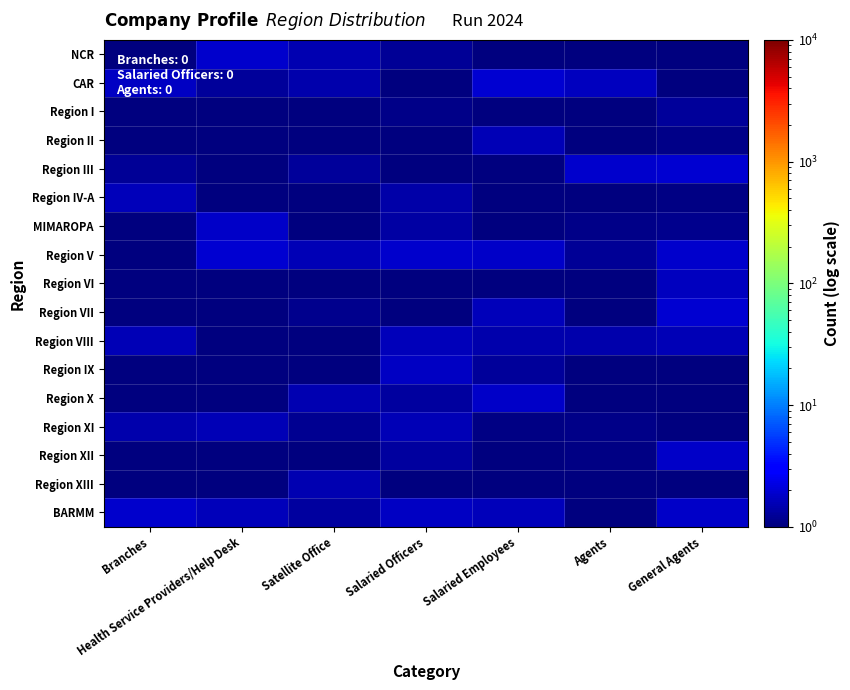

Reading left to right, transcribe all the data shown in this chart.

NCR: Branches=0.8	Health Service Providers/Help Desk=1.9	Satellite Office=1.5	Salaried Officers=1.2	Salaried Employees=0.4	Agents=0.4	General Agents=0.2
CAR: Branches=1.7	Health Service Providers/Help Desk=1.2	Satellite Office=1.4	Salaried Officers=0.1	Salaried Employees=1.9	Agents=1.7	General Agents=0.5
Region I: Branches=0.4	Health Service Providers/Help Desk=0.4	Satellite Office=0.7	Salaried Officers=1.1	Salaried Employees=0.9	Agents=0.7	General Agents=1.3
Region II: Branches=0.4	Health Service Providers/Help Desk=0.7	Satellite Office=0.8	Salaried Officers=1.0	Salaried Employees=1.6	Agents=0.5	General Agents=1.1
Region III: Branches=1.2	Health Service Providers/Help Desk=0.2	Satellite Office=1.3	Salaried Officers=0.4	Salaried Employees=0.2	Agents=1.9	General Agents=1.9
Region IV-A: Branches=1.6	Health Service Providers/Help Desk=0.7	Satellite Office=0.3	Salaried Officers=1.4	Salaried Employees=0.9	Agents=0.3	General Agents=1.0
MIMAROPA: Branches=0.2	Health Service Providers/Help Desk=1.8	Satellite Office=0.6	Salaried Officers=1.4	Salaried Employees=0.7	Agents=1.1	General Agents=1.1
Region V: Branches=0.5	Health Service Providers/Help Desk=1.9	Satellite Office=1.6	Salaried Officers=1.9	Salaried Employees=1.8	Agents=1.2	General Agents=1.9
Region VI: Branches=0.3	Health Service Providers/Help Desk=0.5	Satellite Office=0.2	Salaried Officers=0.7	Salaried Employees=0.8	Agents=0.6	General Agents=1.7
Region VII: Branches=0.8	Health Service Providers/Help Desk=0.6	Satellite Office=1.1	Salaried Officers=0.4	Salaried Employees=1.6	Agents=0.2	General Agents=2.0
Region VIII: Branches=1.6	Health Service Providers/Help Desk=0.5	Satellite Office=0.1	Salaried Officers=1.6	Salaried Employees=1.4	Agents=1.5	General Agents=1.6
Region IX: Branches=0.2	Health Service Providers/Help Desk=0.8	Satellite Office=0.3	Salaried Officers=1.7	Salaried Employees=1.3	Agents=0.7	General Agents=0.2
Region X: Branches=0.7	Health Service Providers/Help Desk=0.7	Satellite Office=1.5	Salaried Officers=1.3	Salaried Employees=1.8	Agents=1.0	General Agents=0.3
Region XI: Branches=1.5	Health Service Providers/Help Desk=1.5	Satellite Office=1.2	Salaried Officers=1.6	Salaried Employees=1.0	Agents=1.1	General Agents=0.9
Region XII: Branches=0.1	Health Service Providers/Help Desk=0.3	Satellite Office=0.2	Salaried Officers=1.3	Salaried Employees=0.7	Agents=1.1	General Agents=1.8
Region XIII: Branches=0.6	Health Service Providers/Help Desk=0.9	Satellite Office=1.5	Salaried Officers=0.5	Salaried Employees=0.2	Agents=0.7	General Agents=0.4
BARMM: Branches=1.9	Health Service Providers/Help Desk=1.6	Satellite Office=1.3	Salaried Officers=1.8	Salaried Employees=1.6	Agents=0.5	General Agents=1.8